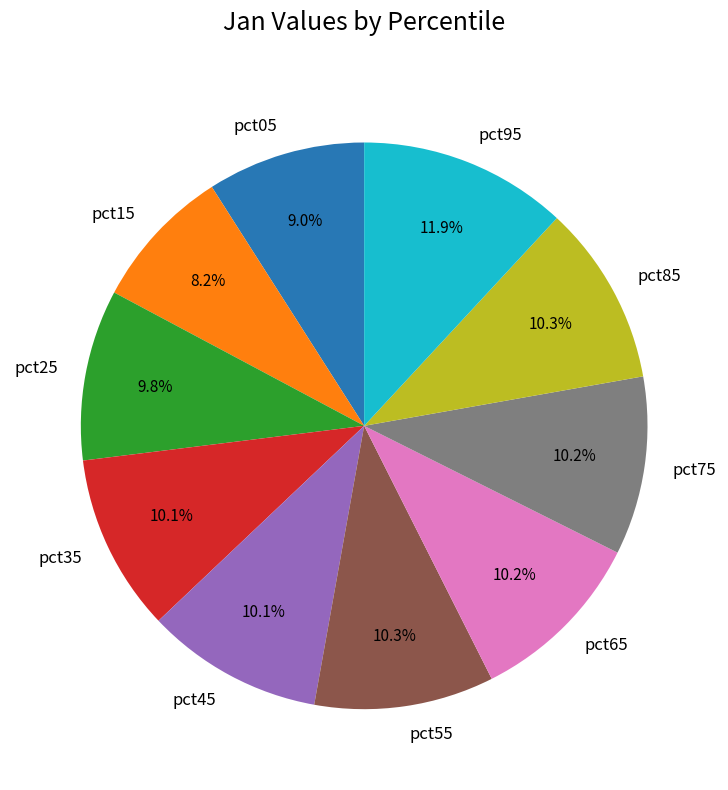

Which slice is the largest?

pct95